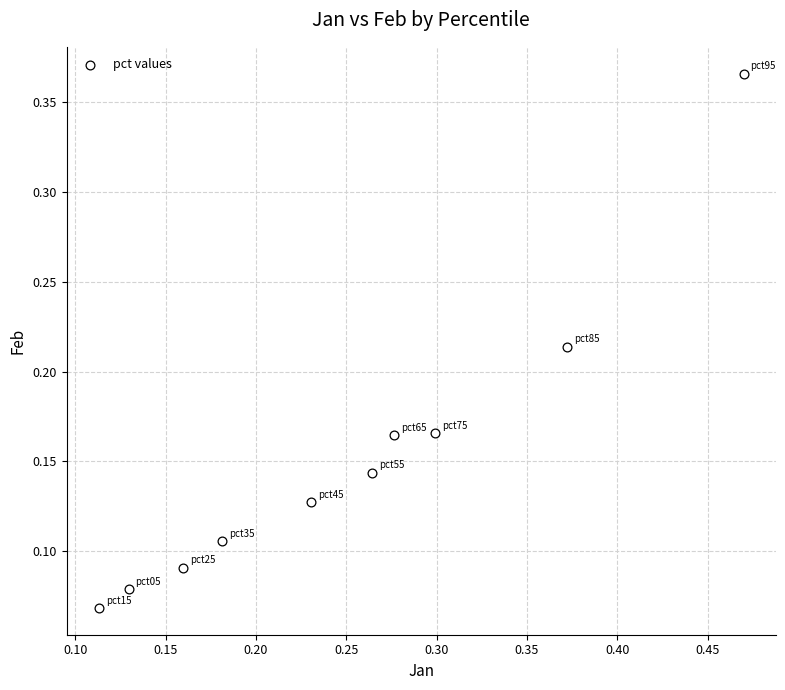

What is the range of Y values (max minus min)?

0.3